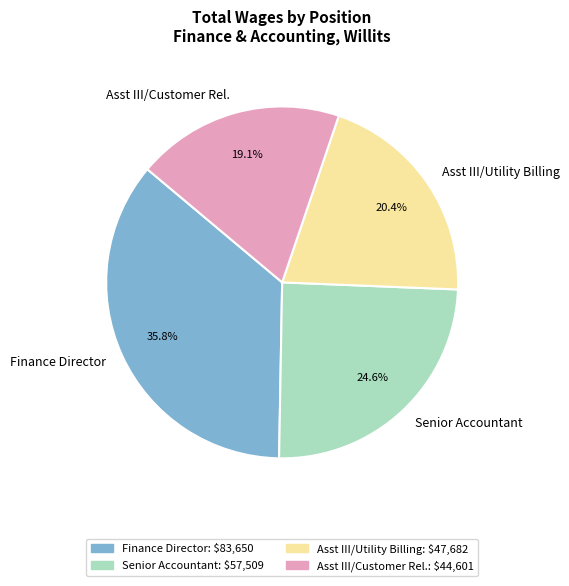

Is there a majority slice in this chart?

No